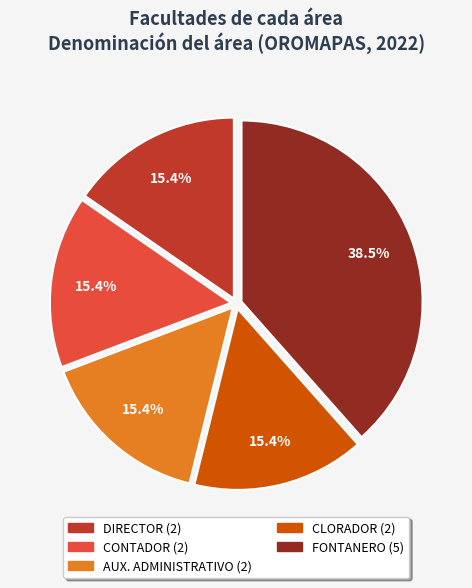

Is there a majority slice in this chart?

No